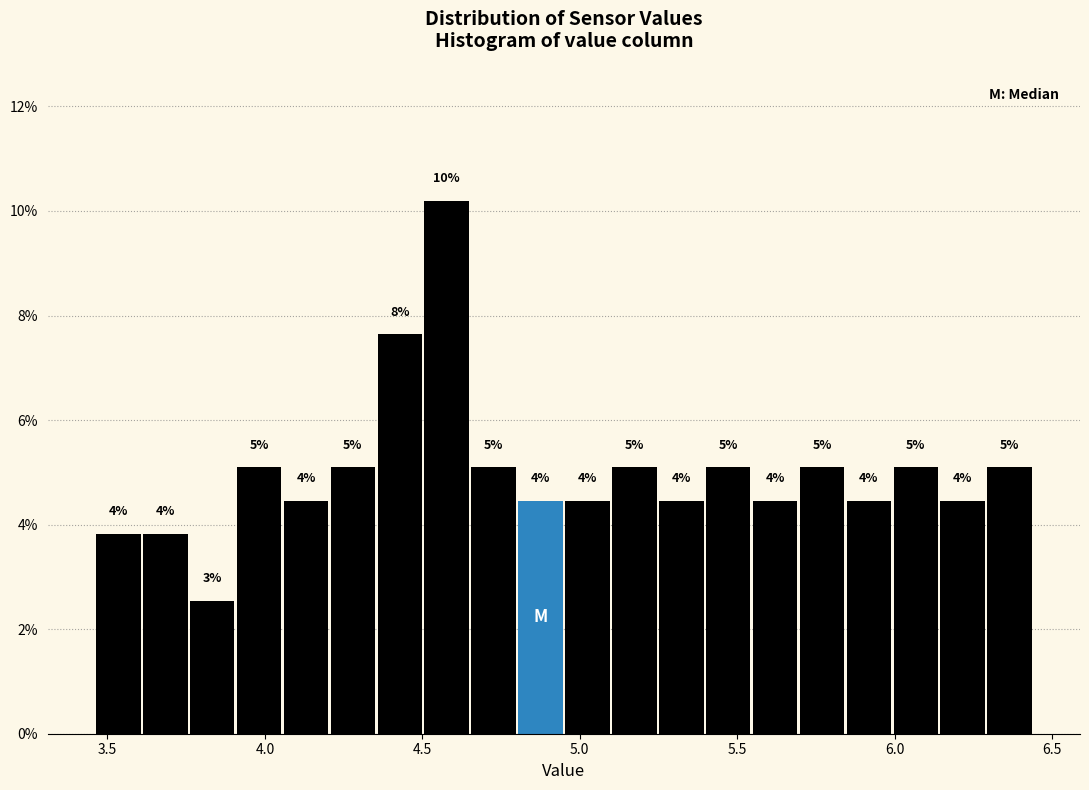

Read against the x-axis, roughly where is the centre of the tallest bar?

4.60